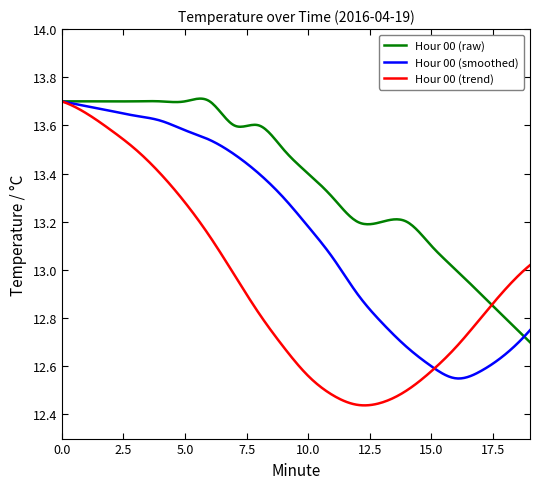

Which series has the largest range (max minus min)?

Hour 00 (trend)